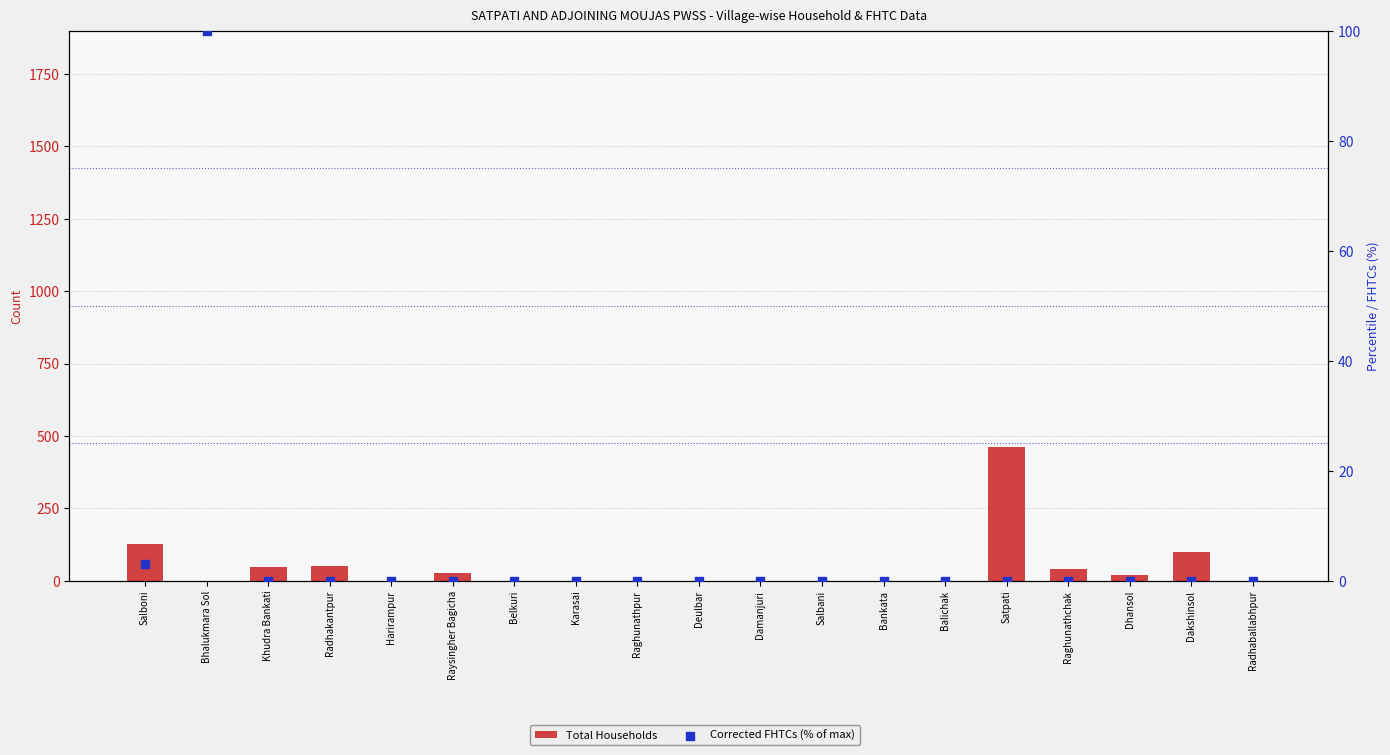

What is the total value across all series at Dakshinsol?

98.0